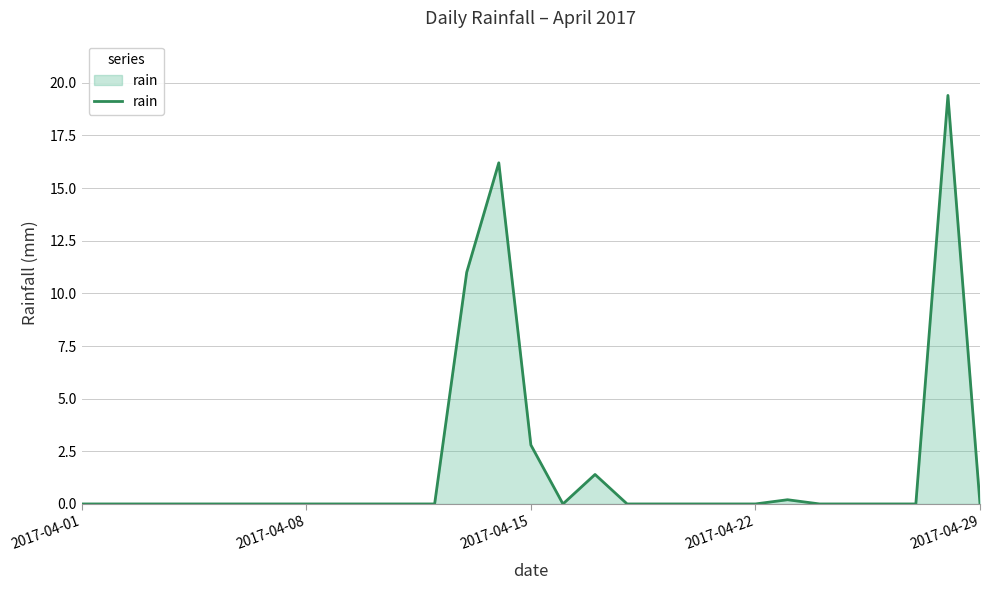

How many lines are shown in the chart?

1